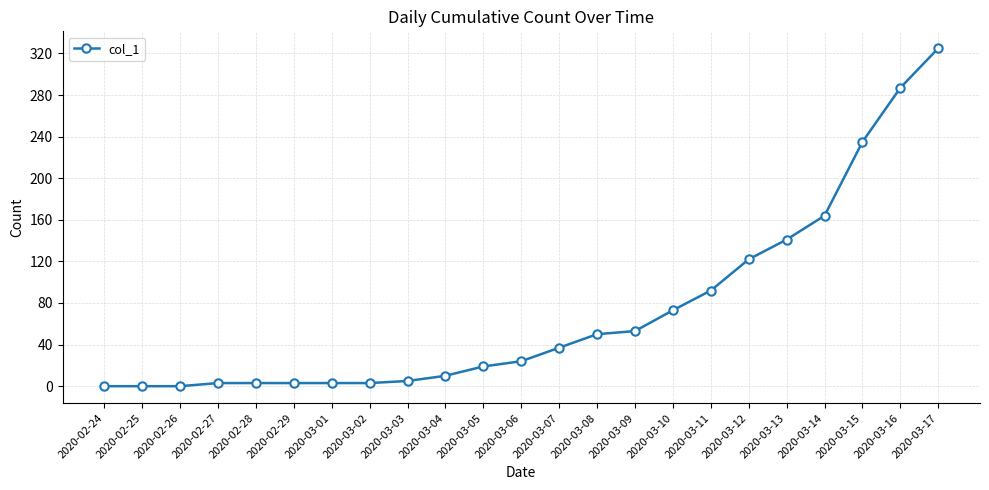

Reading left to right, what are all the values shown in this chart?

0	0	0	3	3	3	3	3	5	10	19	24	37	50	53	73	92	122	141	164	235	287	325